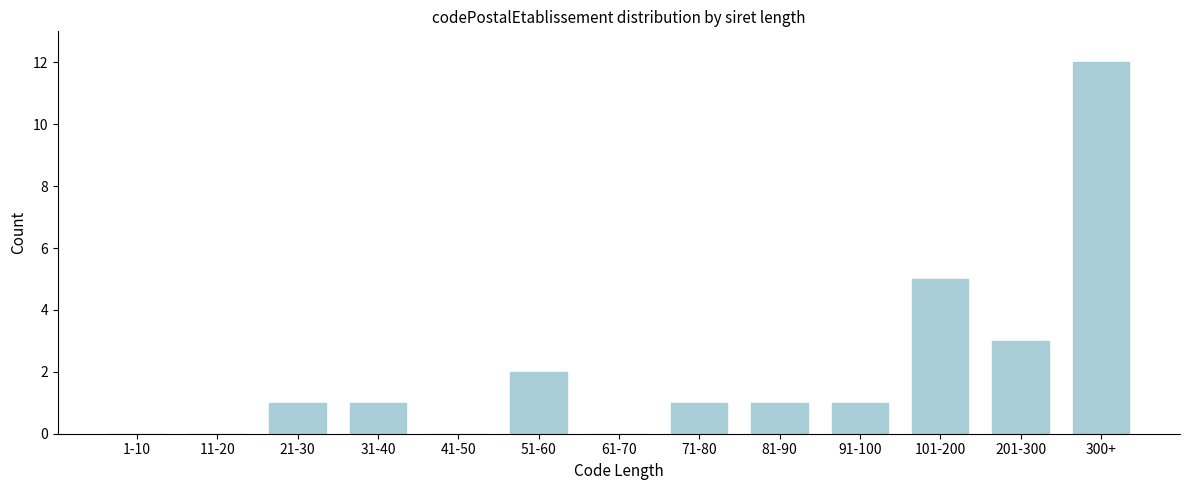

Reading left to right, extract all data points from this chart.

1-10=0	11-20=0	21-30=1	31-40=1	41-50=0	51-60=2	61-70=0	71-80=1	81-90=1	91-100=1	101-200=5	201-300=3	300+=12